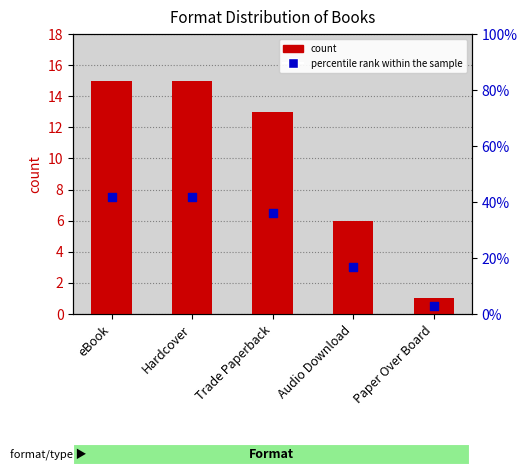

Which series reaches the maximum Y coordinate?

count